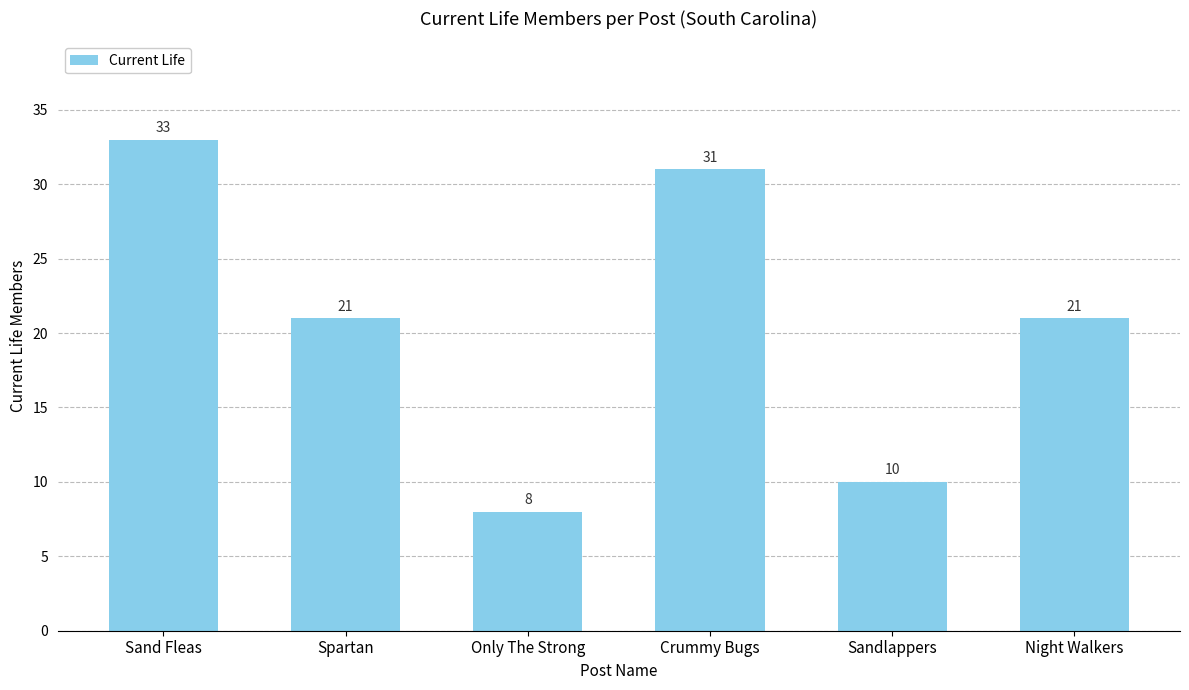

What is the value of the 4th bar from the left?

31